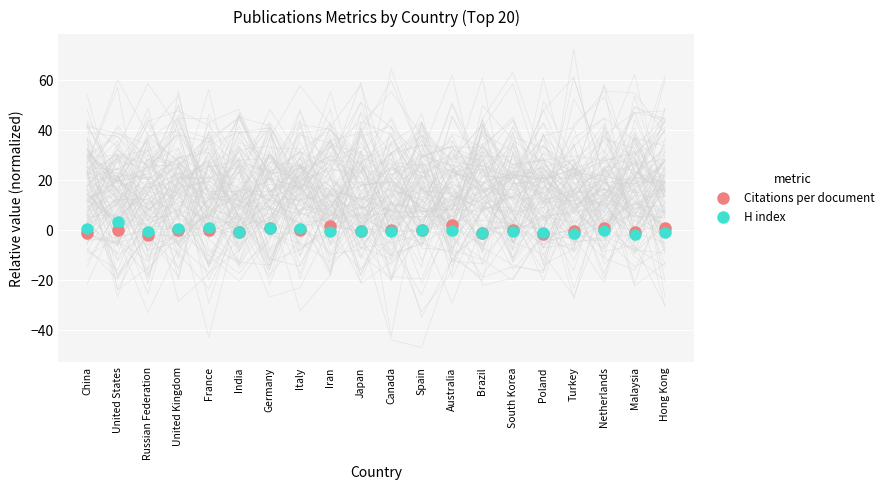

Which series reaches the minimum Y coordinate?

Citations per document